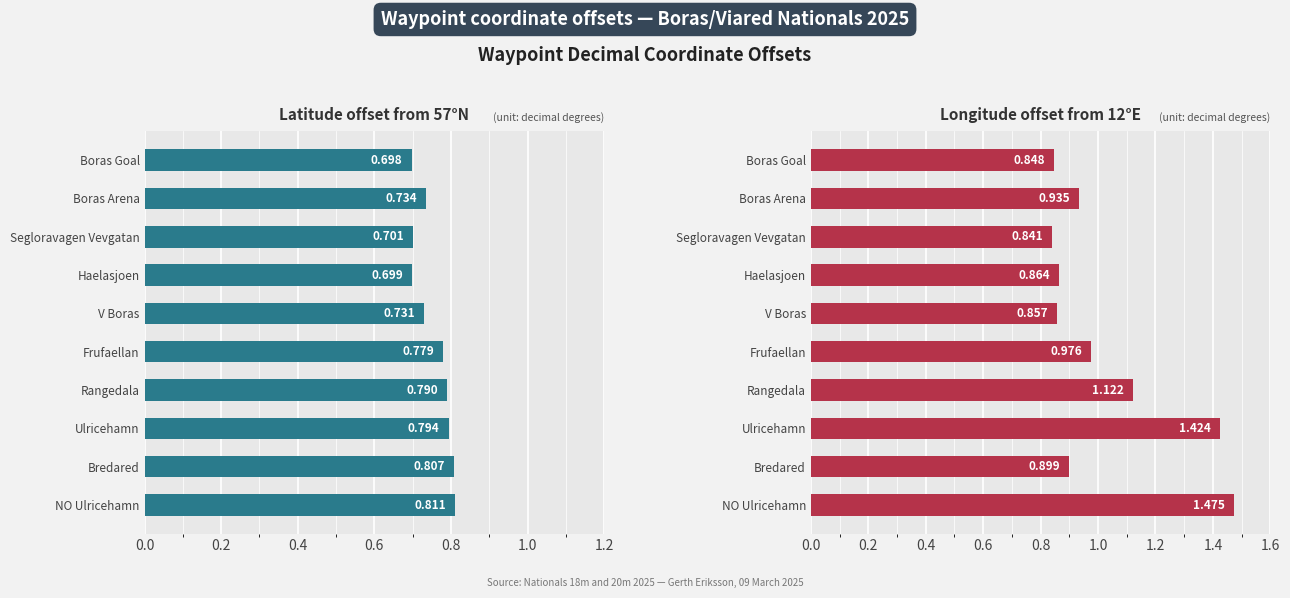

Which series has the largest range (max minus min)?

Longitude offset from 12°E